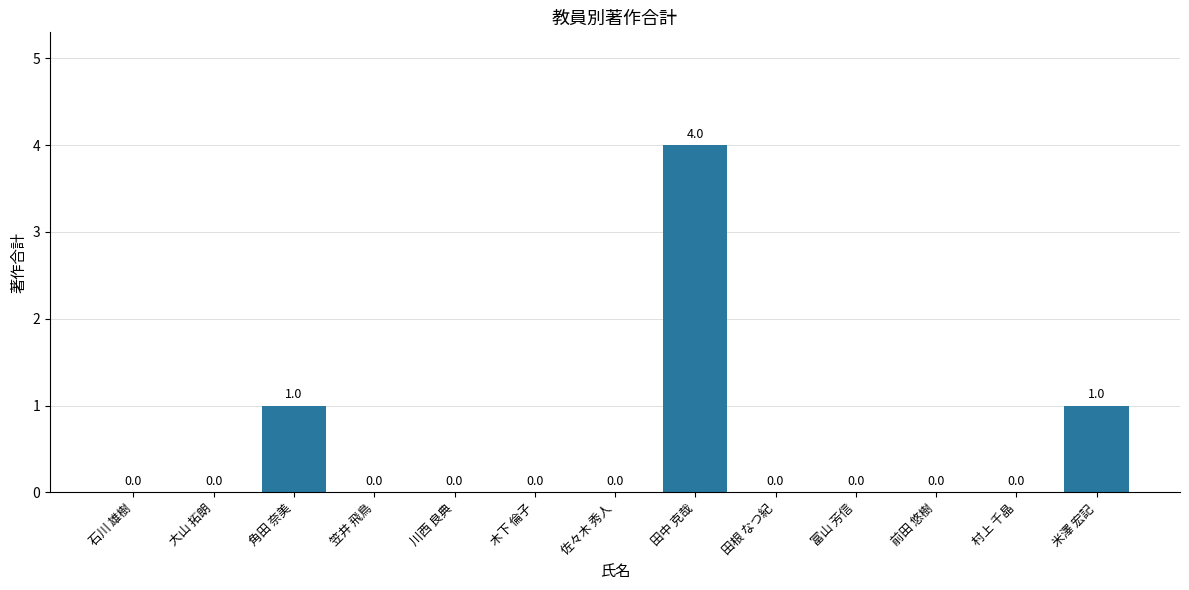

What is the sum of all values?

6